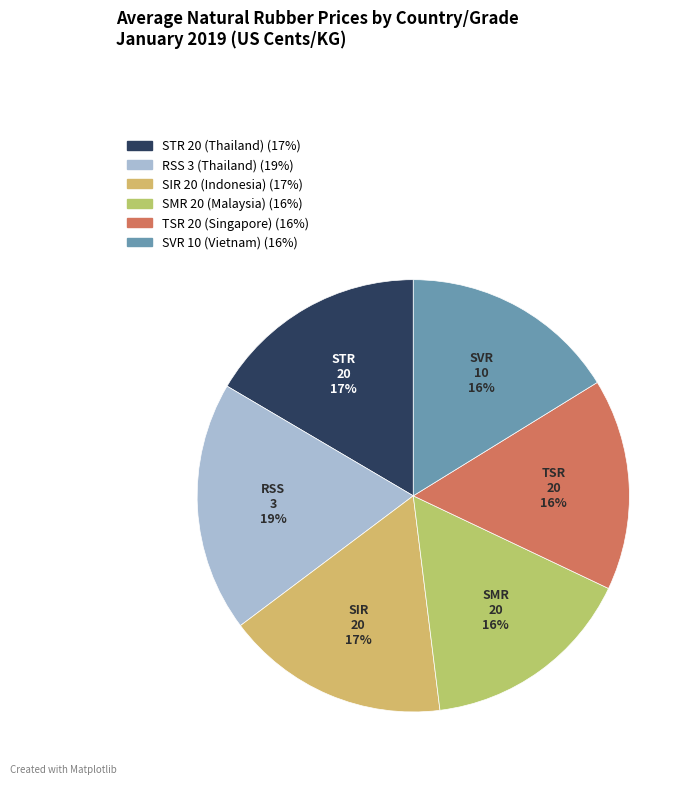

To the nearest percent, what percentage of the pie is SMR 20 (Malaysia)?

16%